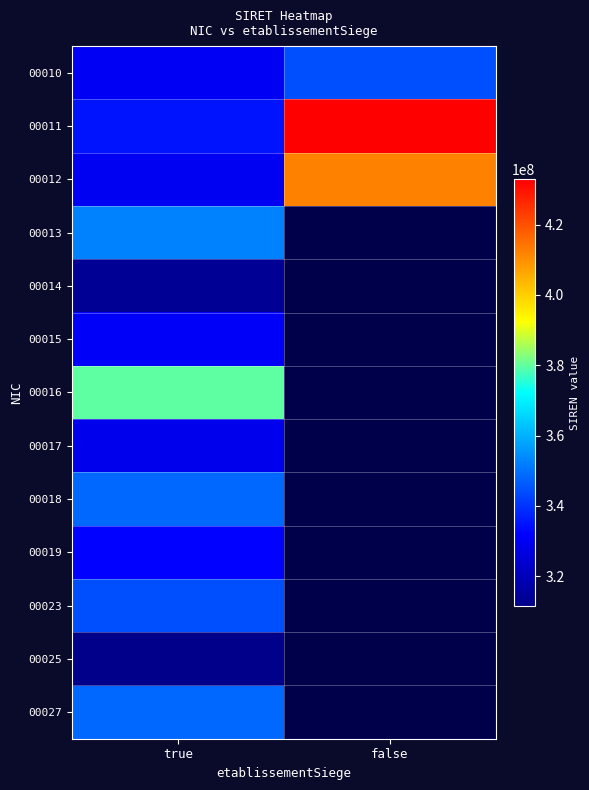

What is the difference between the highest and lowest values at true?

67809292.0